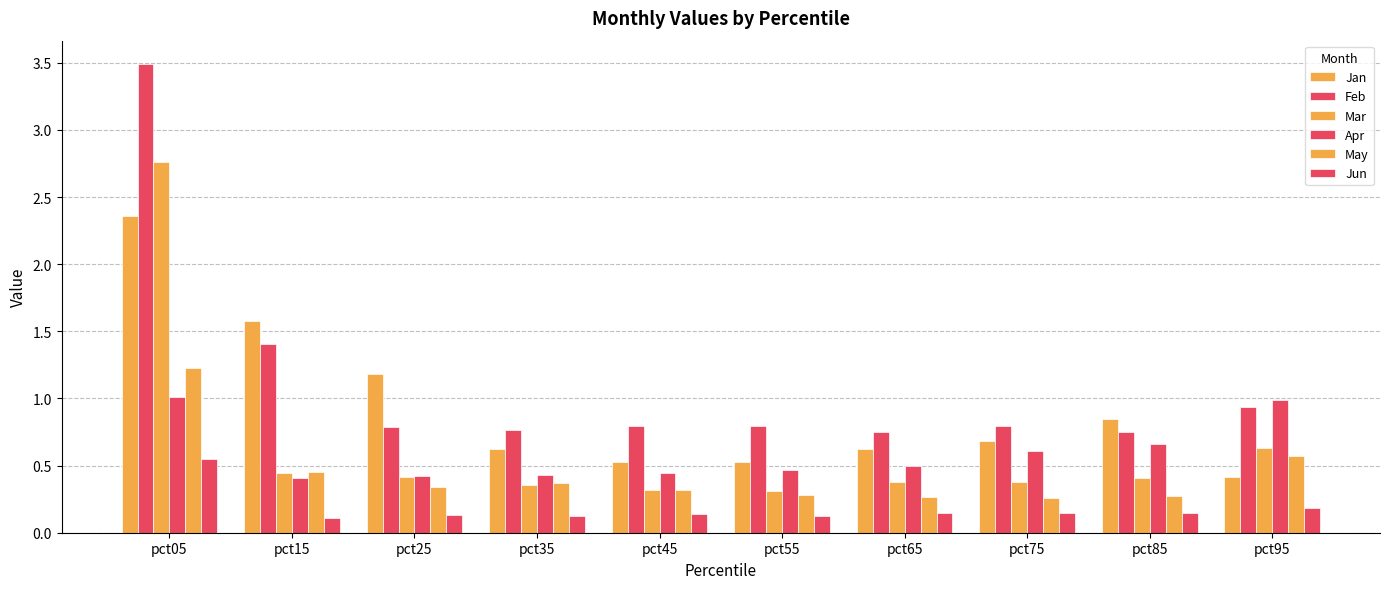

Read the May value at pct95.

0.6